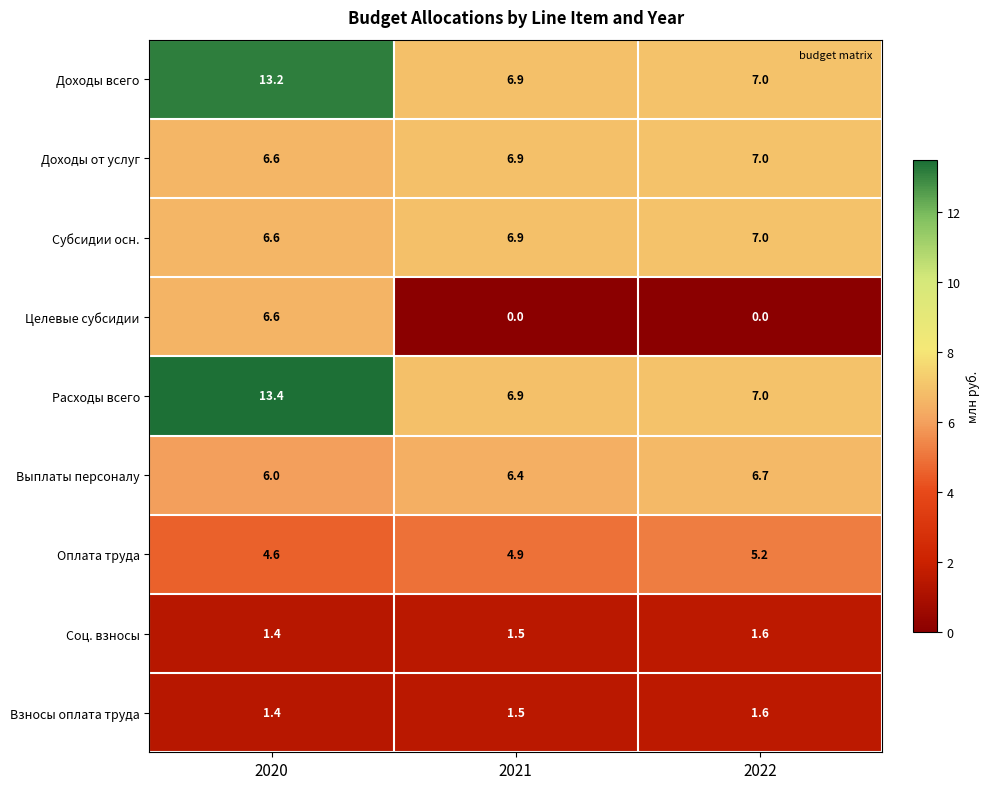

List the labels in order of Взносы оплата труда value, largest first.

2022, 2021, 2020